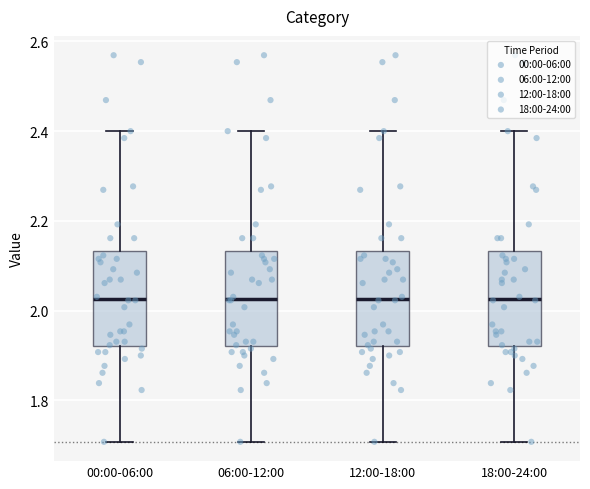

Reading left to right, read every box against the y-axis: the position of its median line, the range the box covers, and the ends of its whiskers. The values are not printed on the chart, so give them approximately, as read against the axis.

00:00-06:00: median 2.02, box 1.92 to 2.14, whiskers 1.70 to 2.40
06:00-12:00: median 2.02, box 1.92 to 2.14, whiskers 1.70 to 2.40
12:00-18:00: median 2.02, box 1.92 to 2.14, whiskers 1.70 to 2.40
18:00-24:00: median 2.02, box 1.92 to 2.14, whiskers 1.70 to 2.40